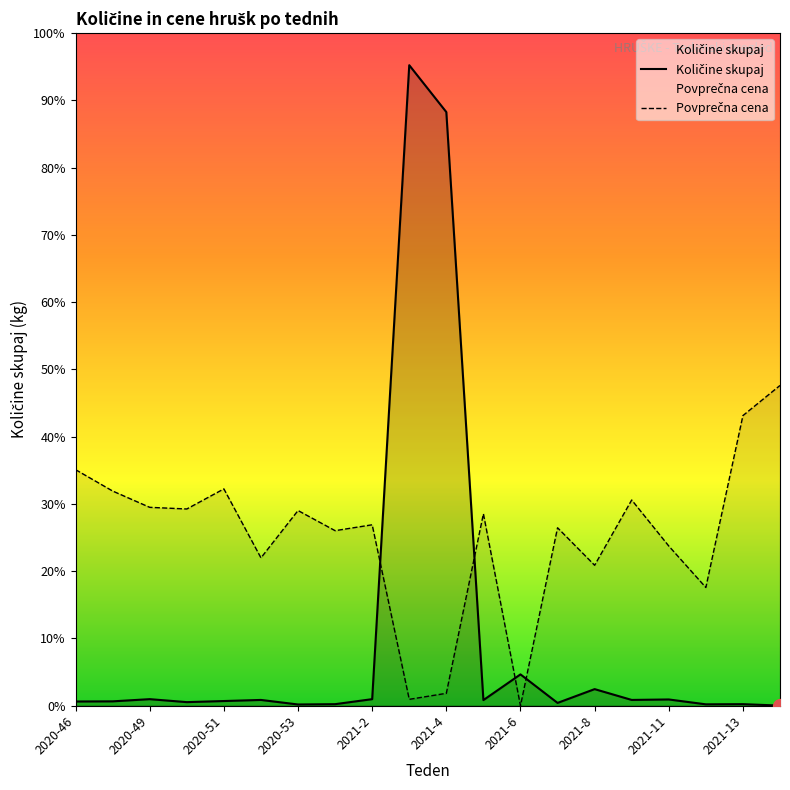

How many distinct data groups are displayed?

2